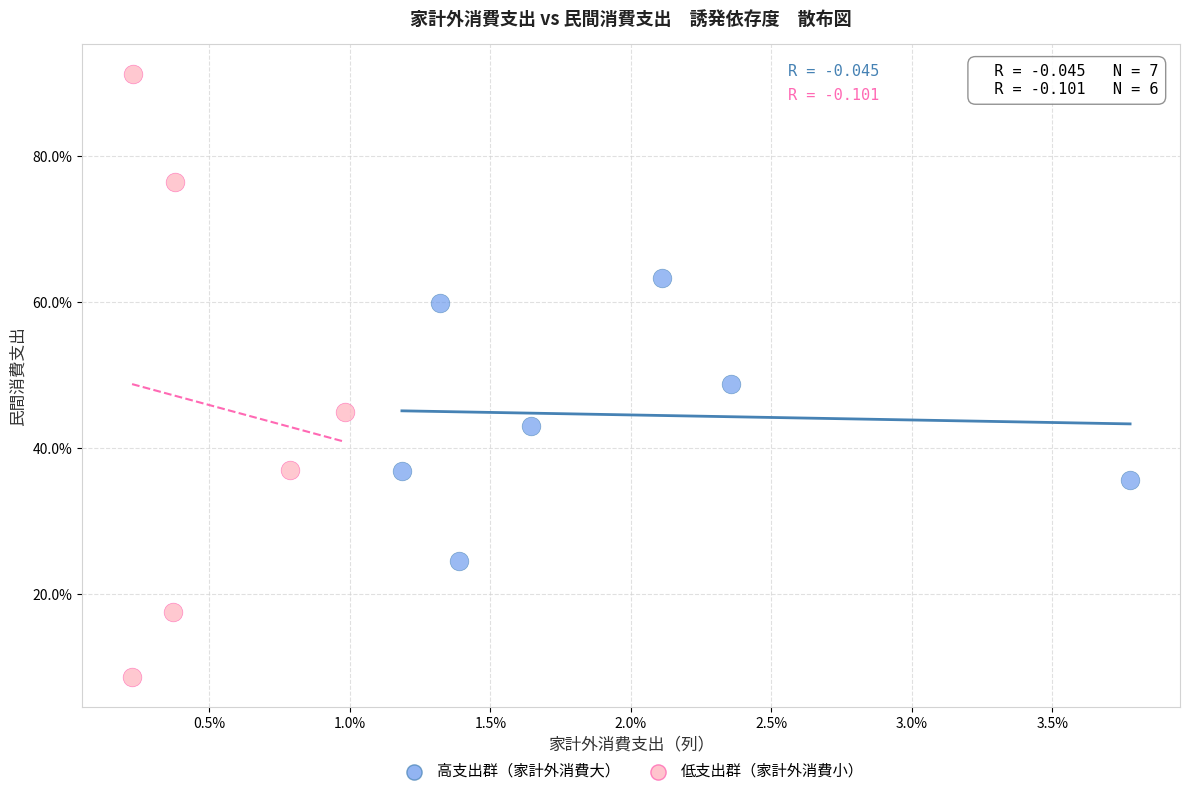

Which series has the widest spread of Y values?

低支出群（家計外消費小）